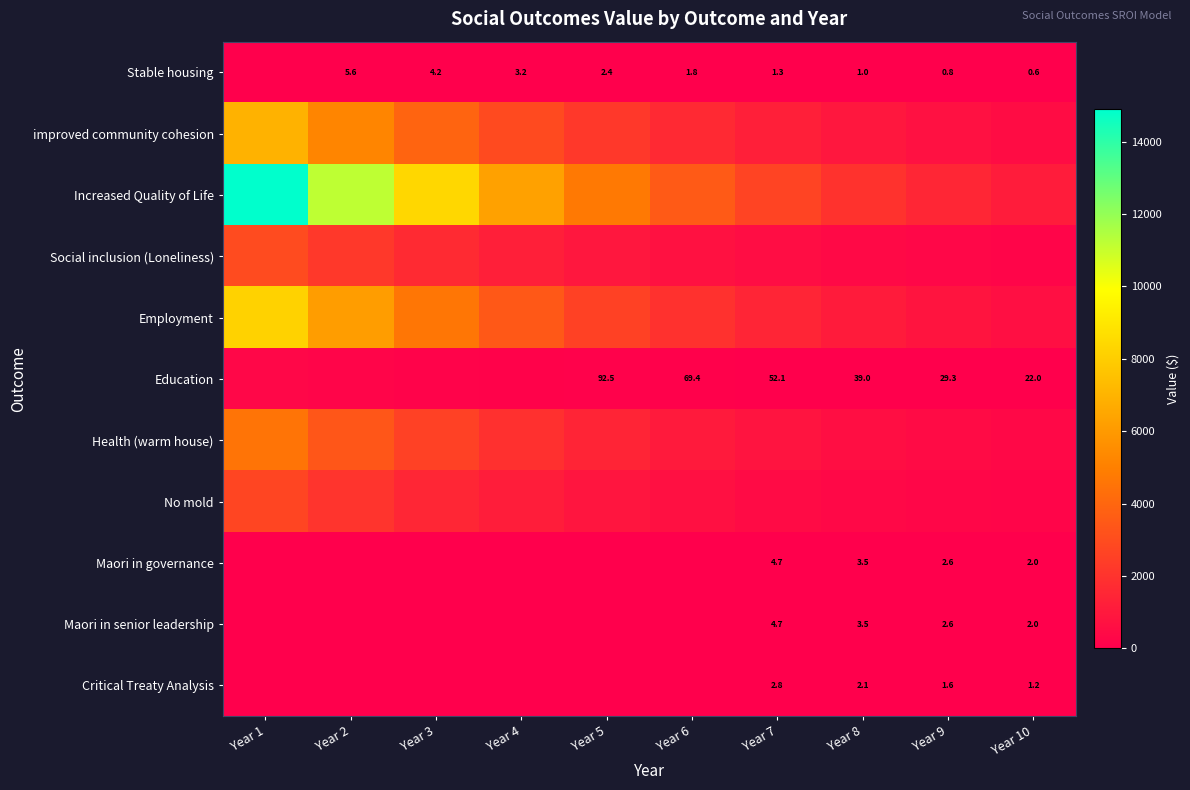

What is the average value of the Maori in governance series?

1.3